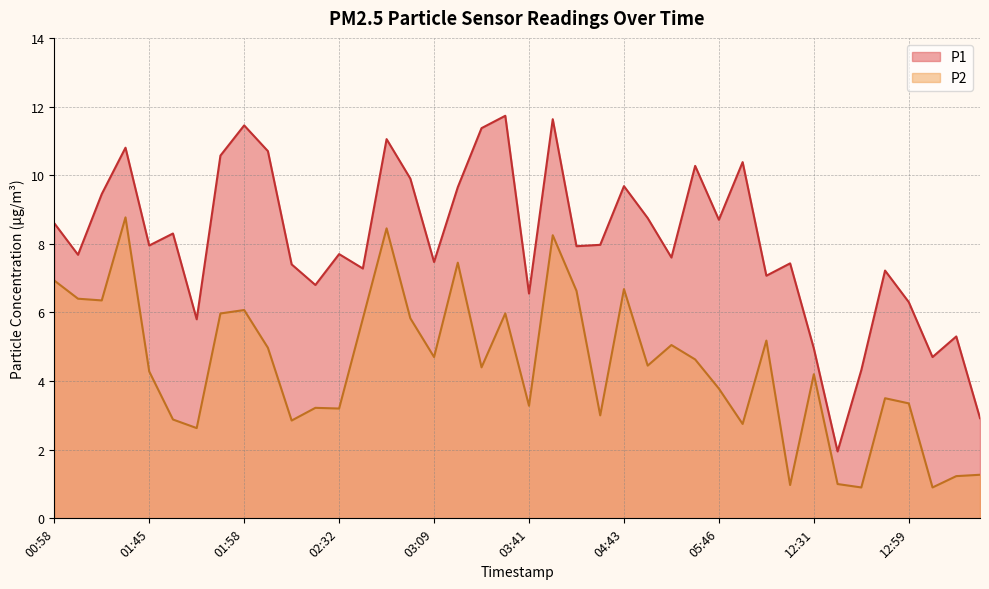

At which label is P1 closest to 6?

01:51